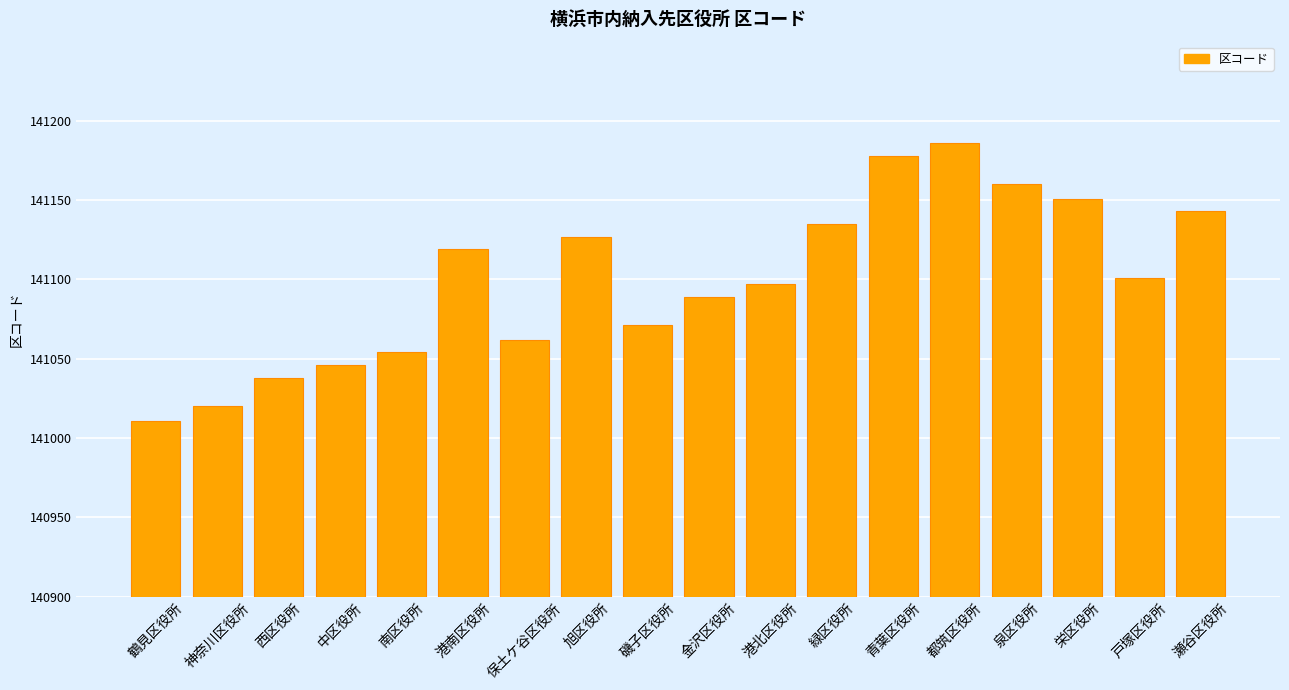

What is the approximate value at 磯子区役所, to the nearest 10?

141070